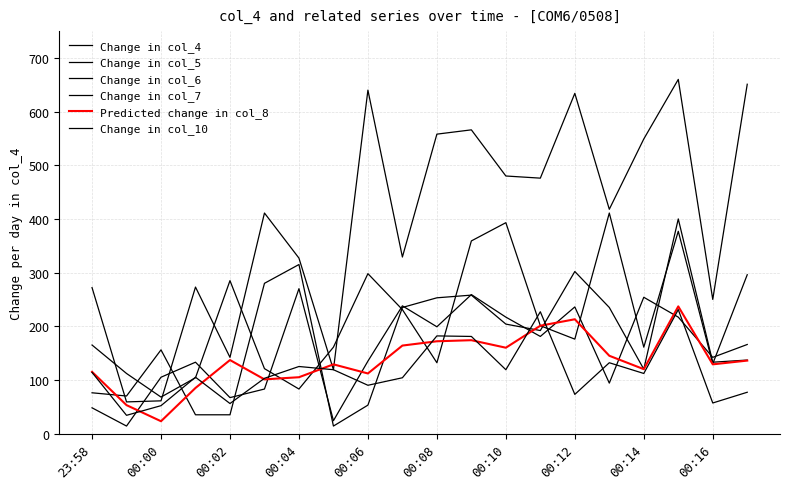

Where is the first local maximum for Change in col_4?

00:04